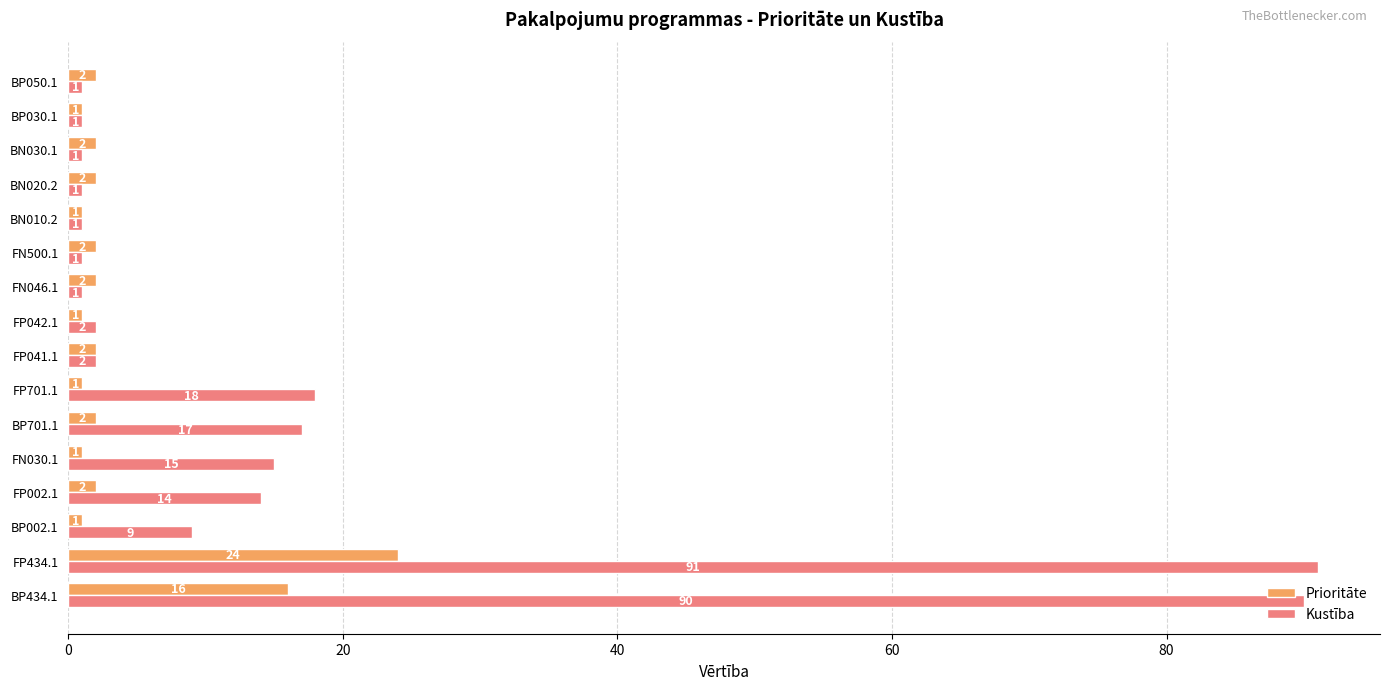

At which category is the sum across all series the highest?

FP434.1